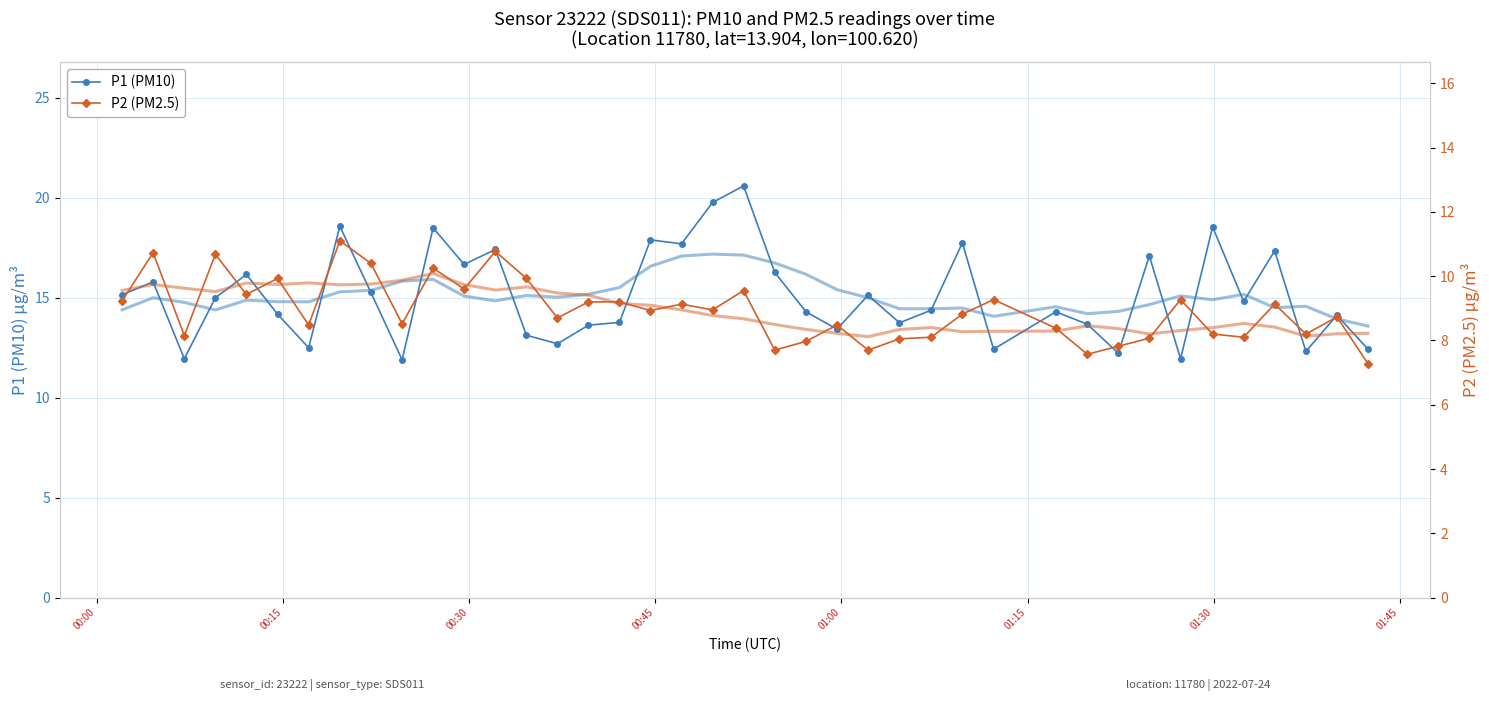

How many interior local peaks does the P2 (PM2.5) series have?

13